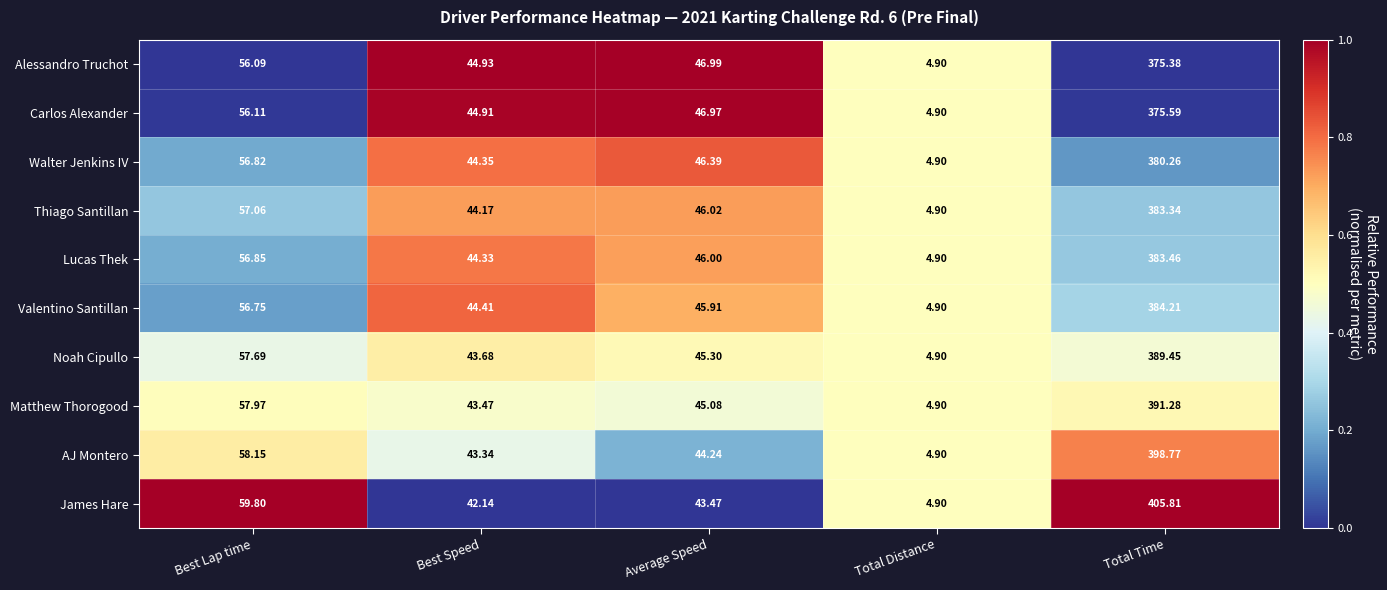

Where is Carlos Alexander nearest to the value 190?

Best Lap time